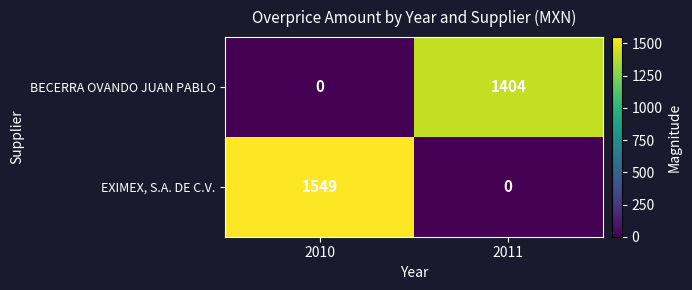

What is the difference between the EXIMEX, S.A. DE C.V. values at 2010 and 2011?

1549